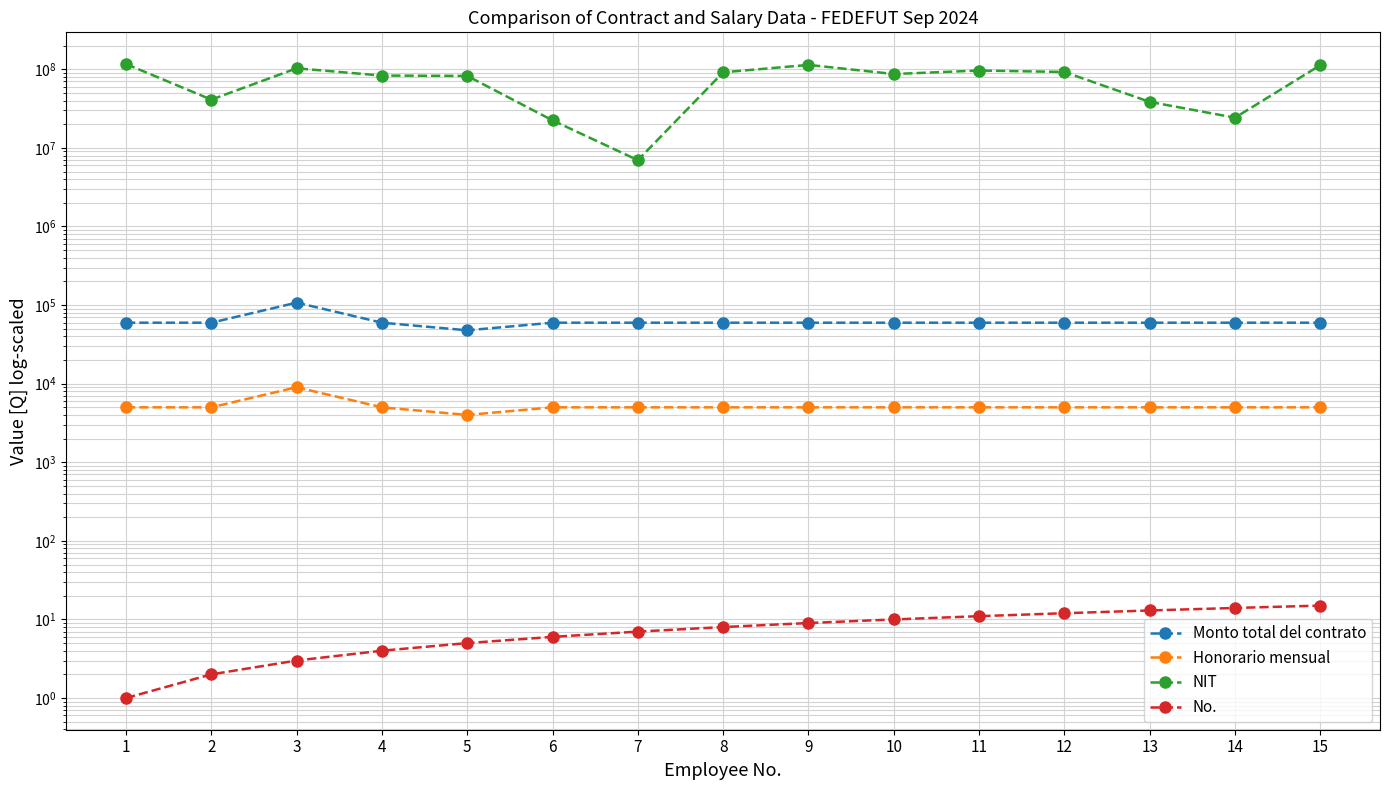

Is it true that No. equals 11.0 at 11?

True